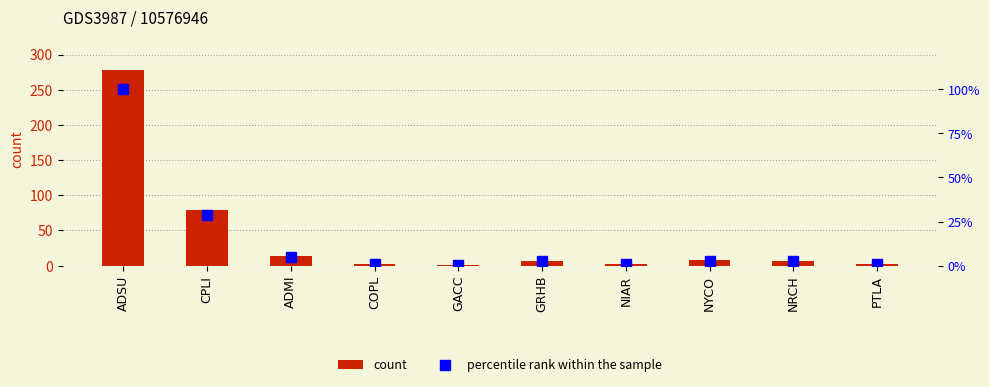

Count the number of categories in the chart.

10